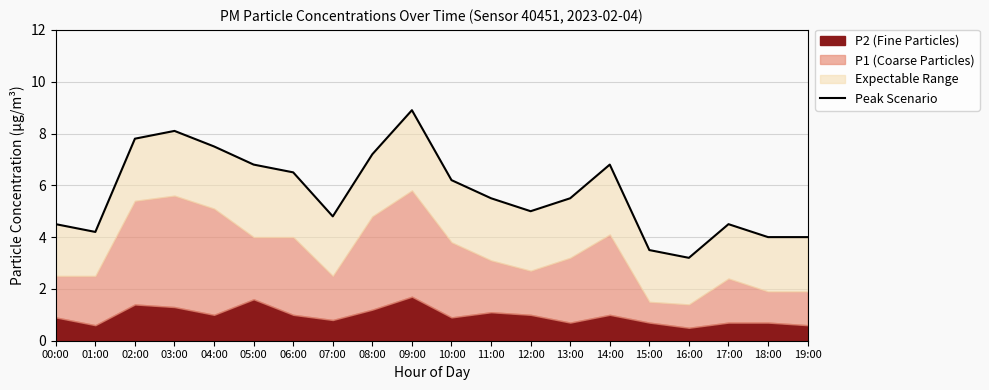

What is the greatest value displayed?

8.9